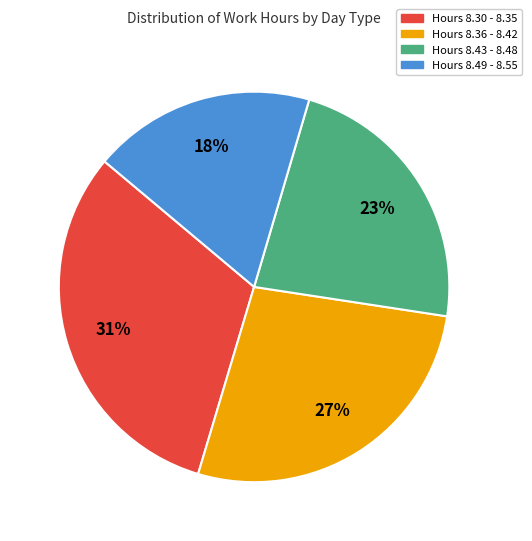

Is there a majority slice in this chart?

No